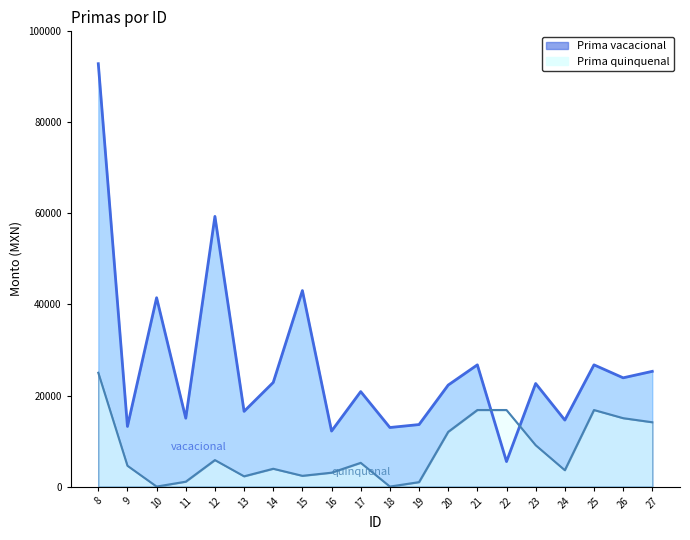

What is the maximum value for Prima vacacional?

92890.3